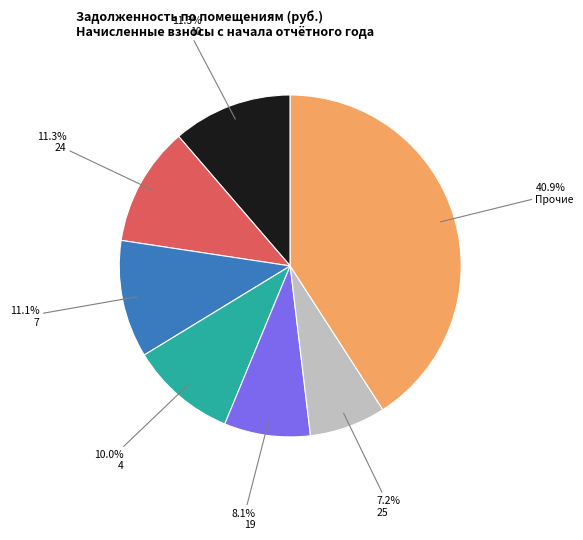

Is there any slice that represents more than half of the pie?

No